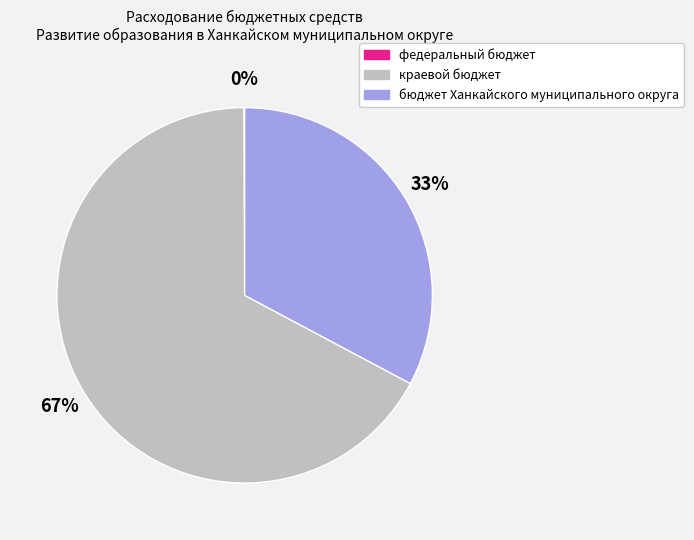

What is the majority slice?

краевой бюджет